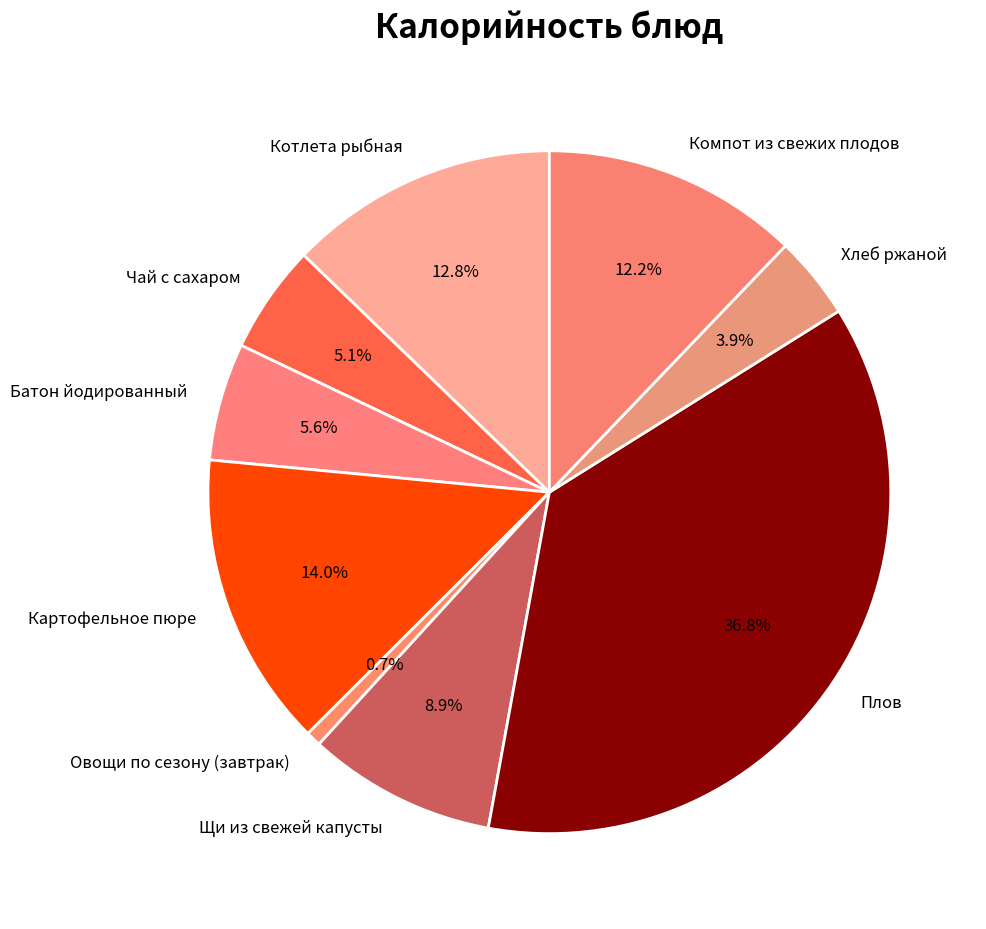

True or false: Батон йодированный accounts for 6% of the total.

True